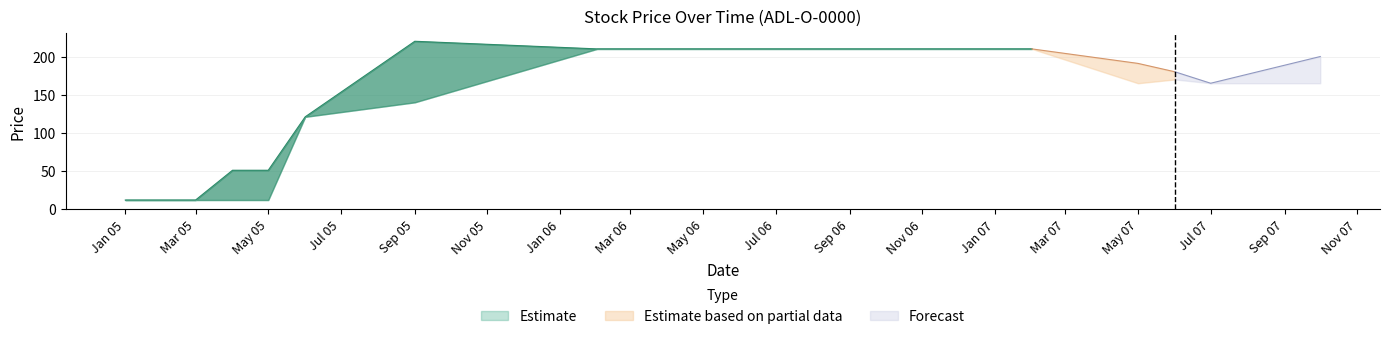

Does the chart display data point markers on the line(s)?

No